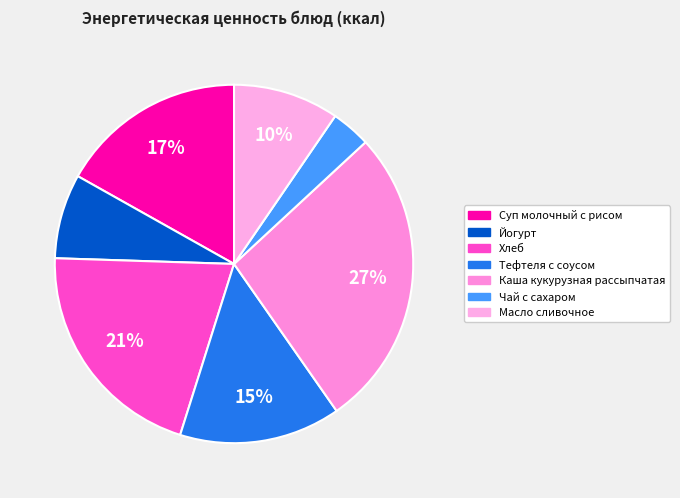

Which category has the biggest portion of the pie?

Каша кукурузная рассыпчатая